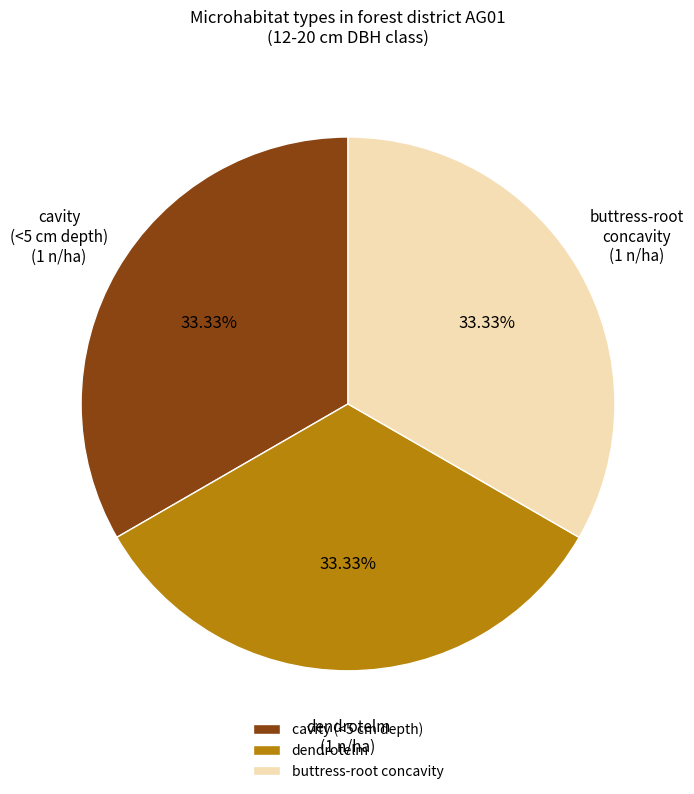

Is dendrotelm the majority of the pie?

No